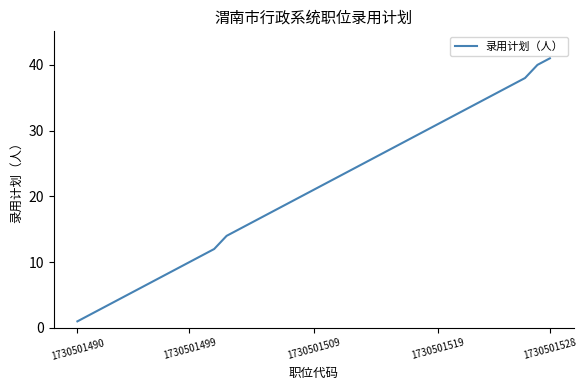

What is the difference between the maximum and minimum values?

40